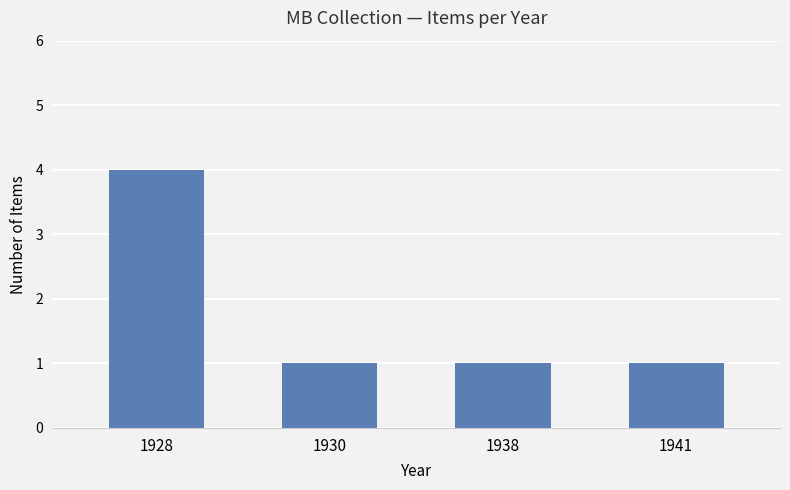

Which label corresponds to the largest value in the chart?

1928